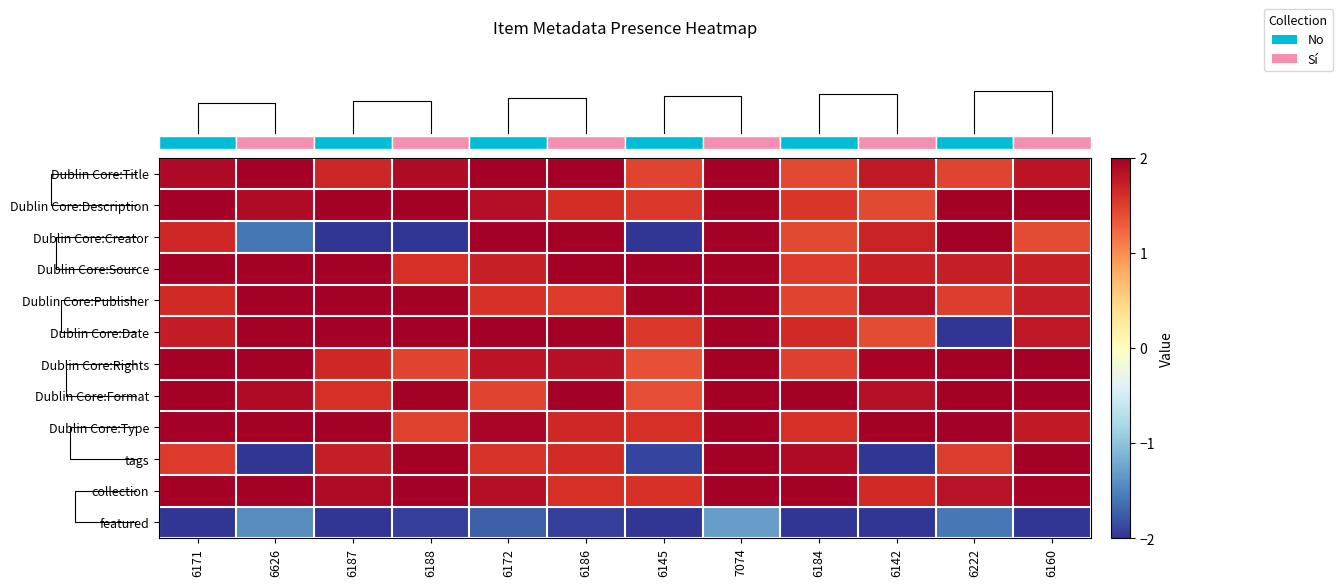

What is the spread (max minus min) of values at 6172?

3.7